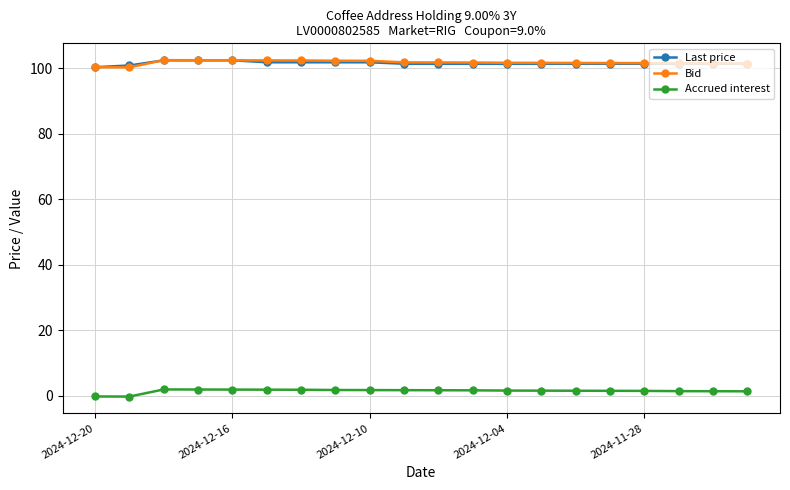

What is the maximum value for Last price?

102.4